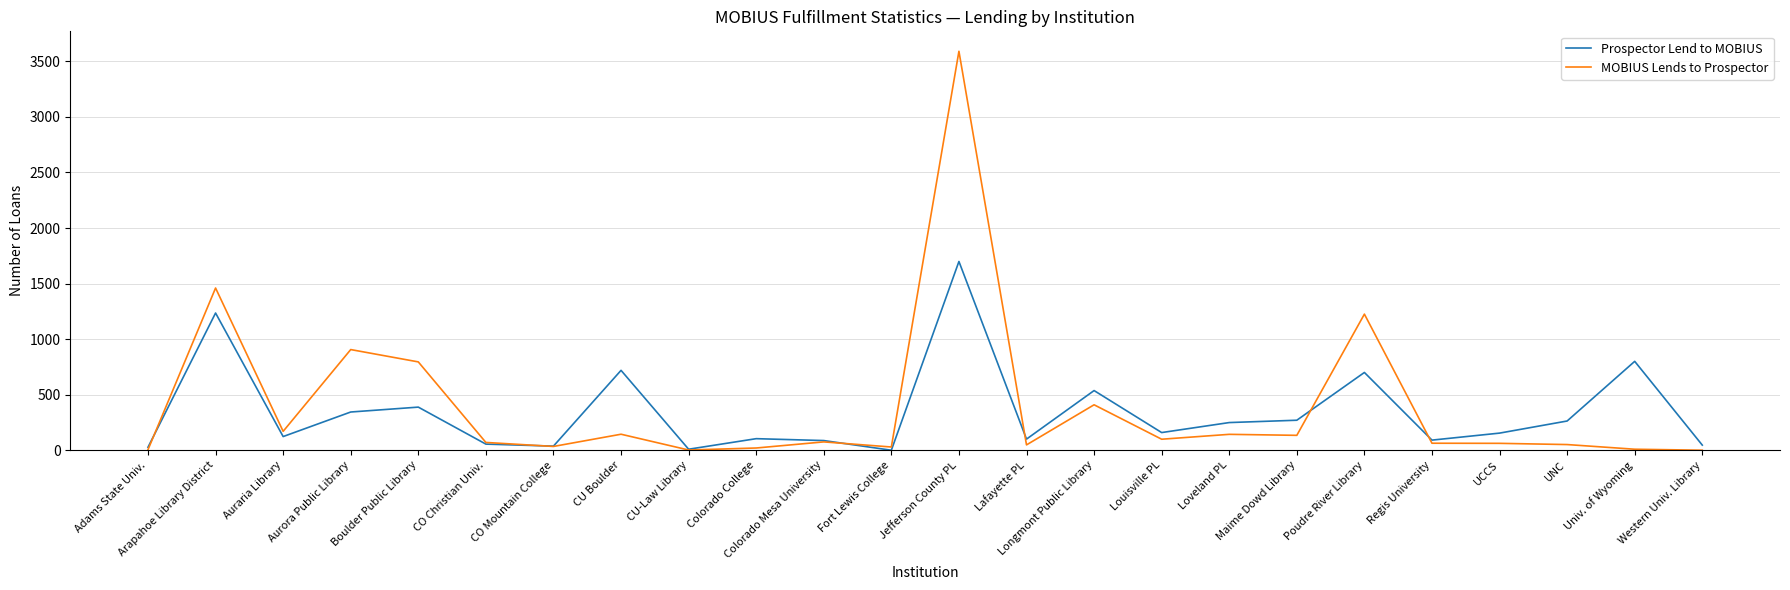

At which label is Prospector Lend to MOBIUS closest to 849?

Univ. of Wyoming